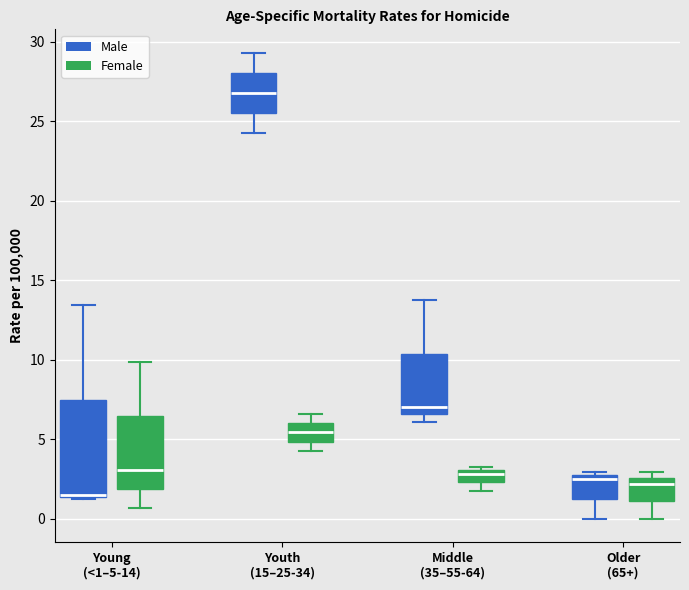

Where is the upper edge of the box for Young (<1–5-14) (Male) on the y-axis? The values are not printed on the chart, so give them approximately, as read against the axis.

7.5